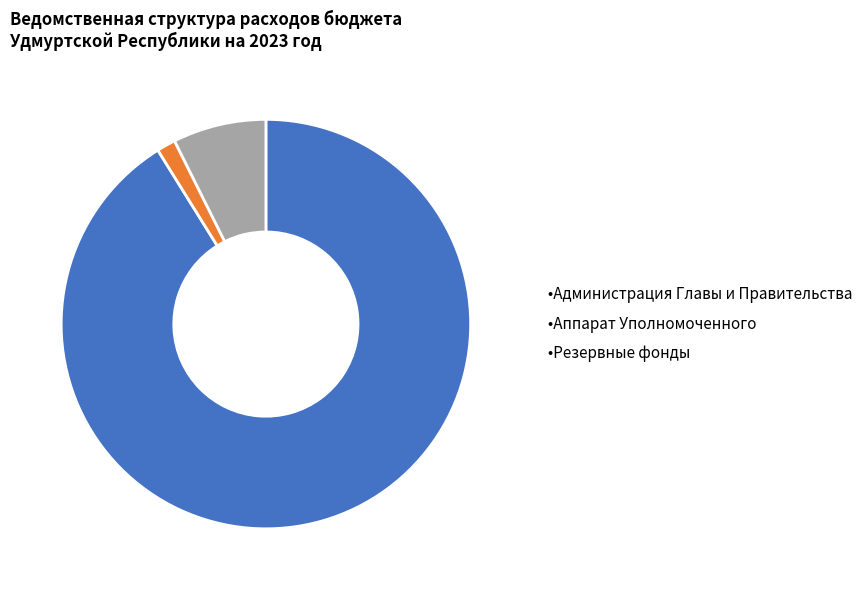

How many slices are in this pie chart?

3